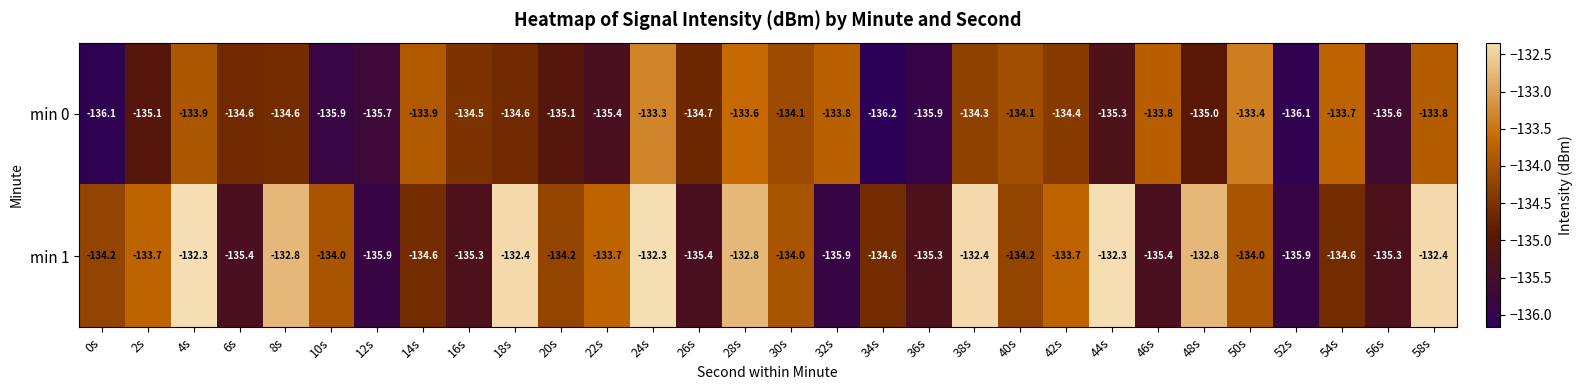

Where does the min 1 series first go above -134?

2s